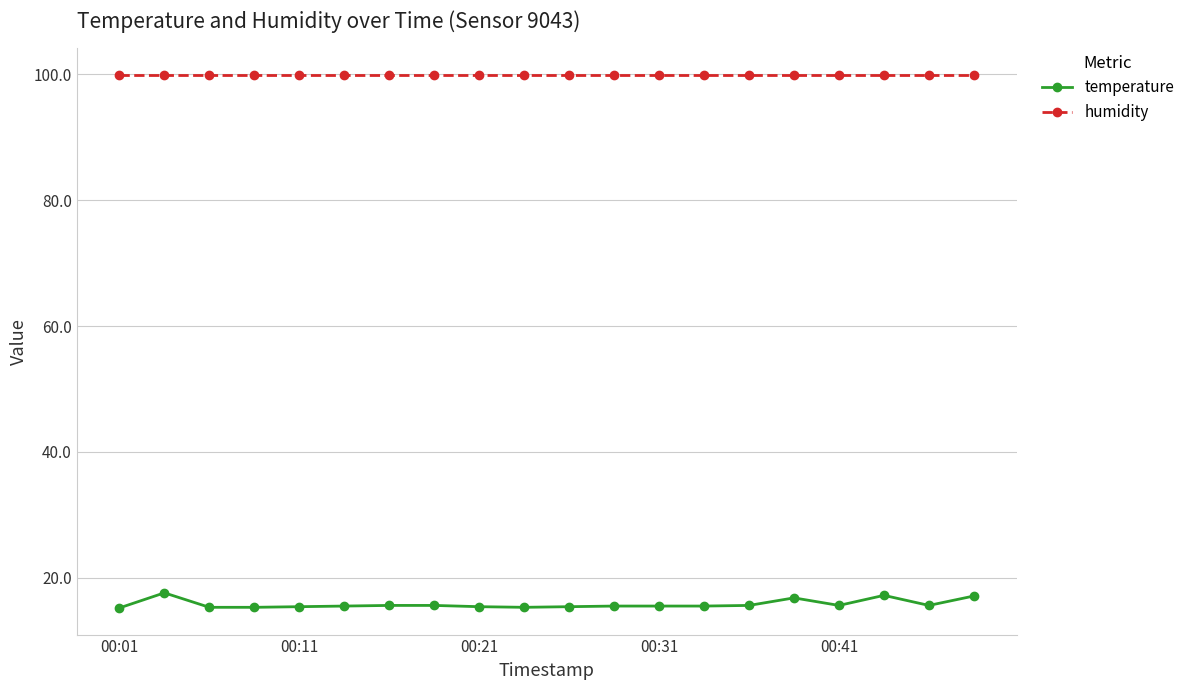

What is the difference between the second highest and second lowest values in the temperature series?

1.9